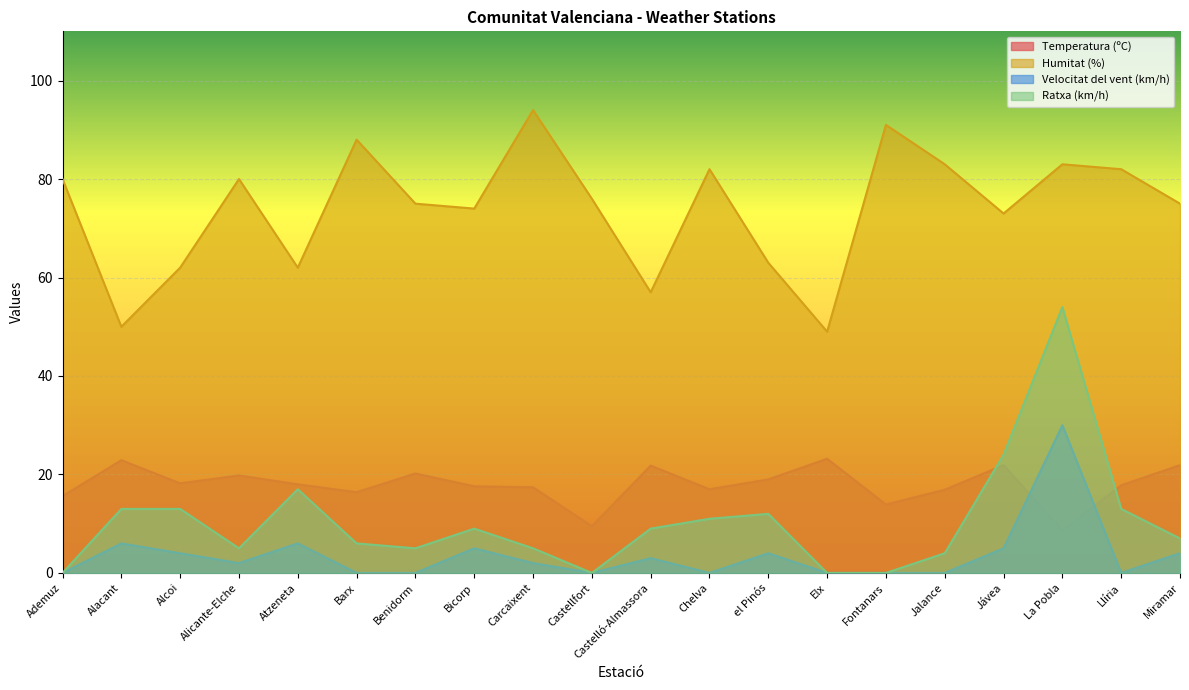

Which series has the widest spread of values?

Ratxa (km/h)